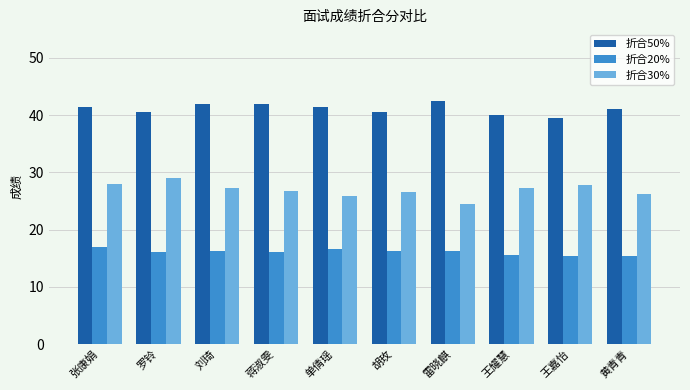

What value does the 折合30% series have at 刘琦?

27.3